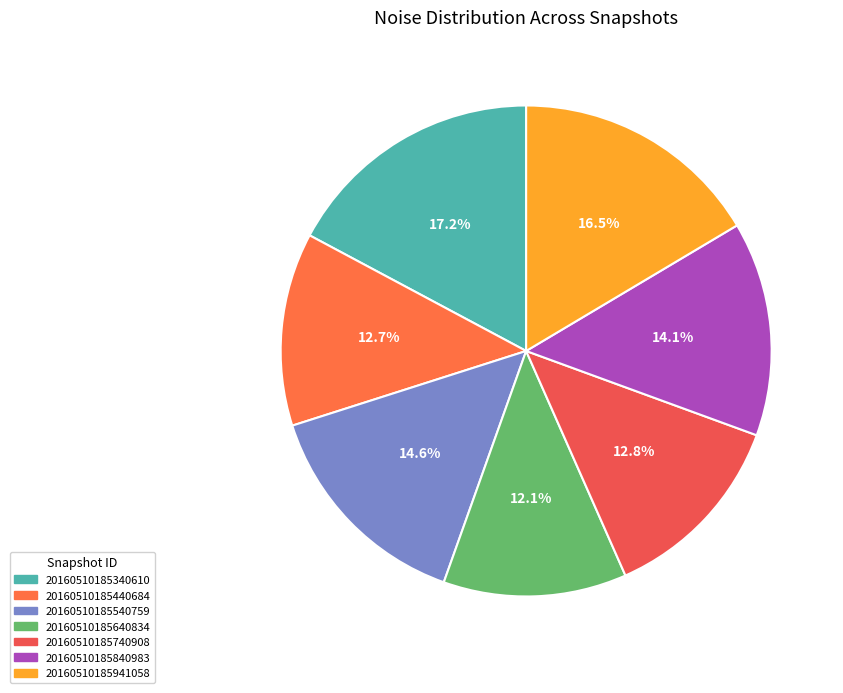

To the nearest percent, what portion does 20160510185740908 represent?

13%